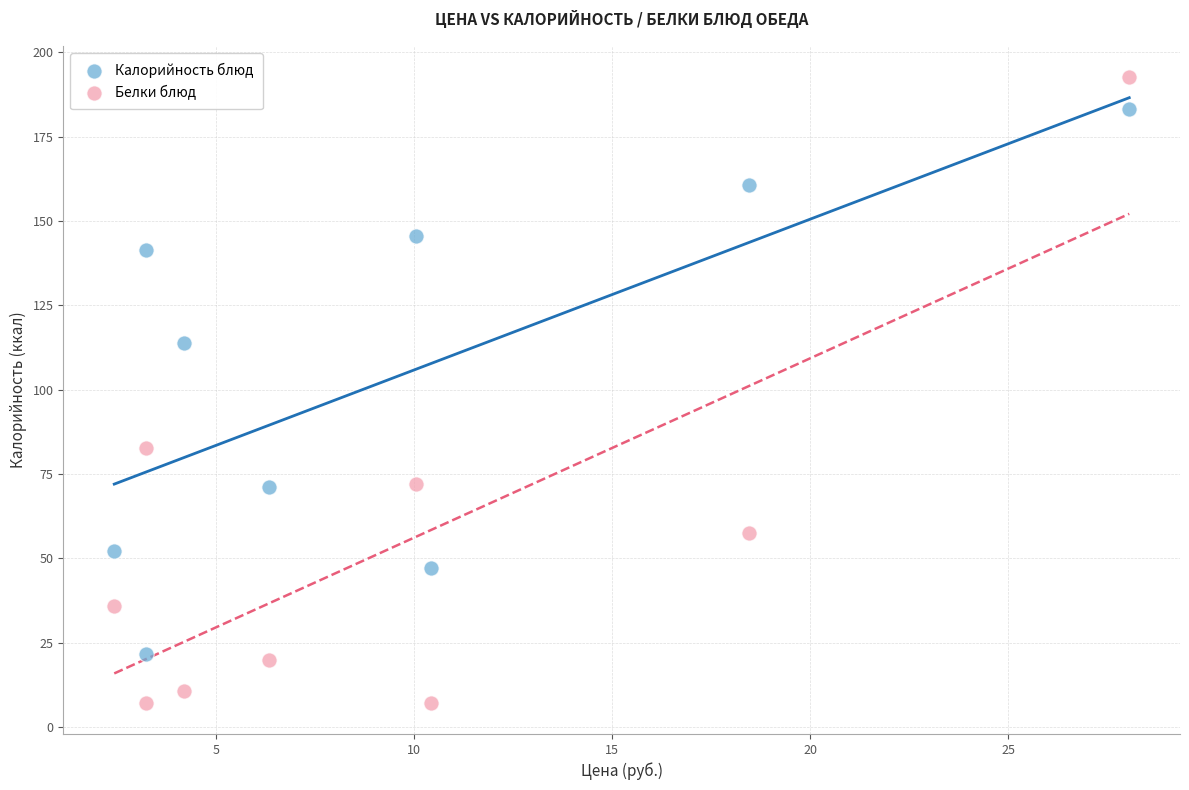

Across all data points, what is the range of Y values (max minus min)?

185.4